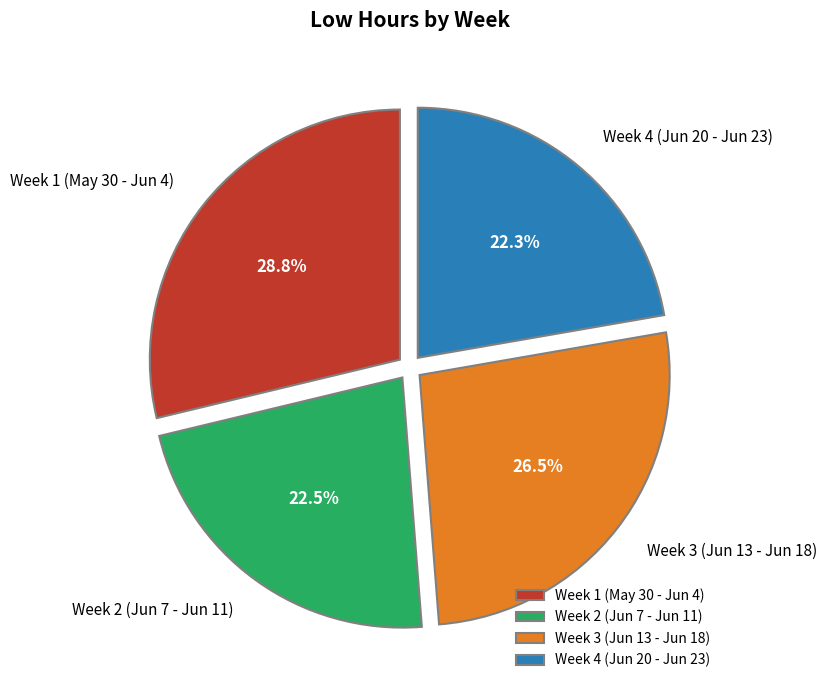

Is there a majority slice in this chart?

No